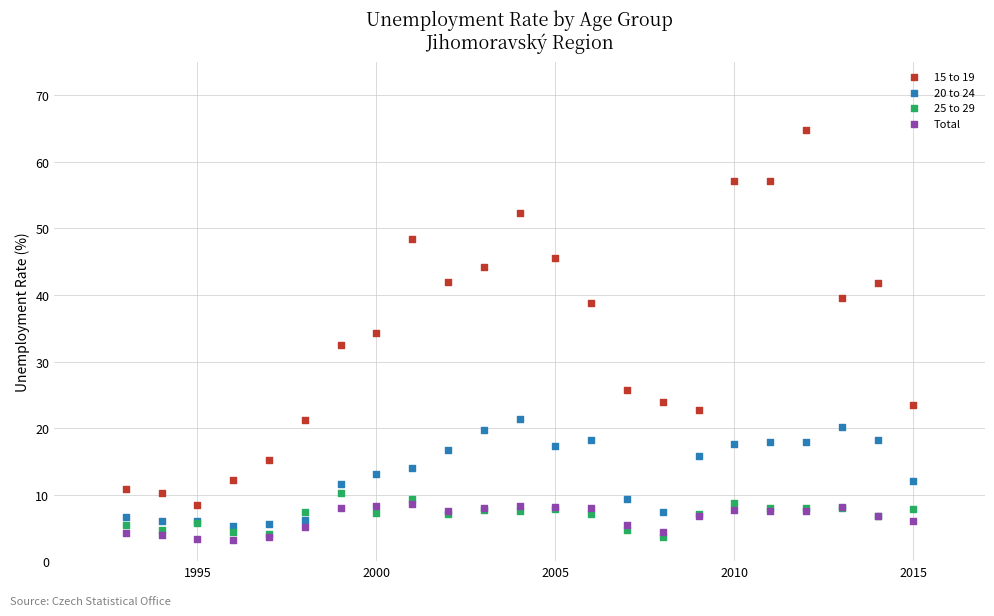

What are all the series names shown in the legend?

15 to 19, 20 to 24, 25 to 29, Total